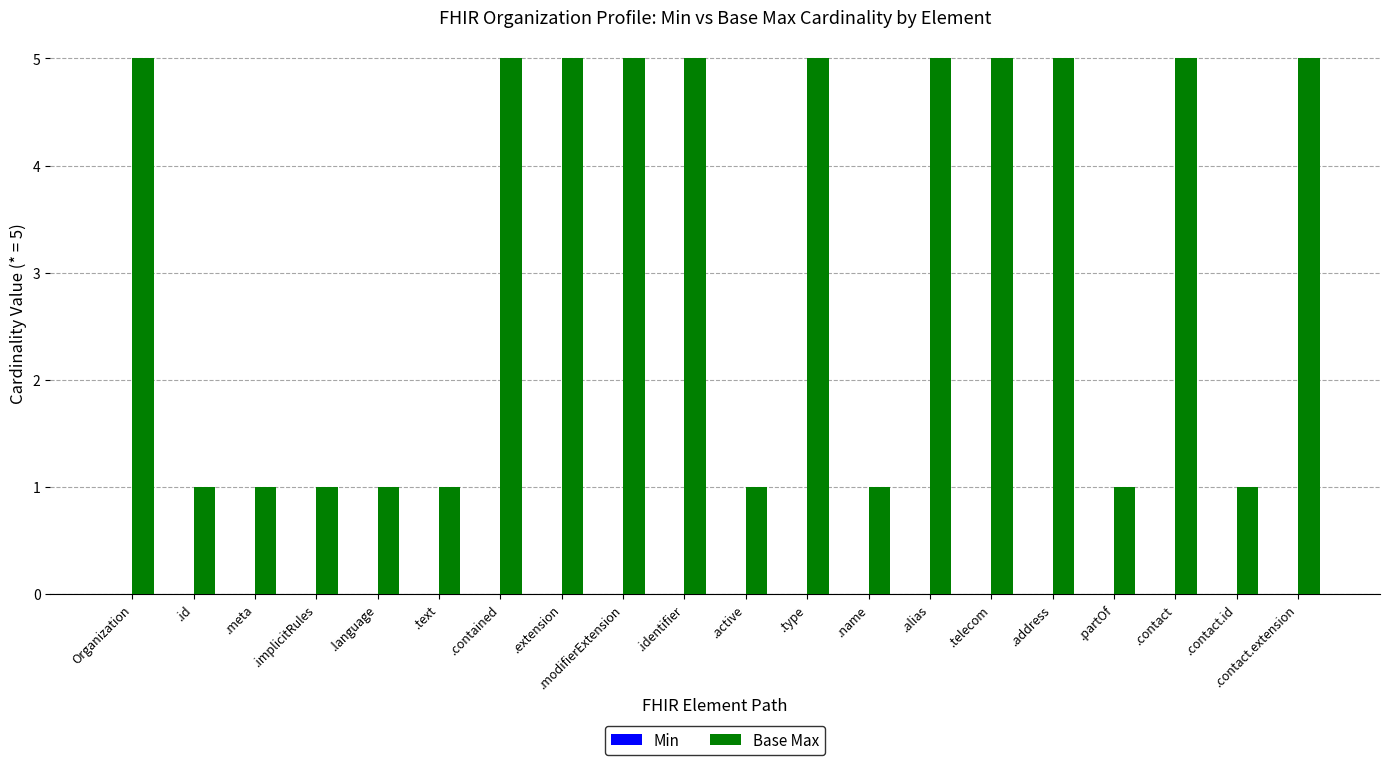

What is the label of the 12th bar from the left?

.type